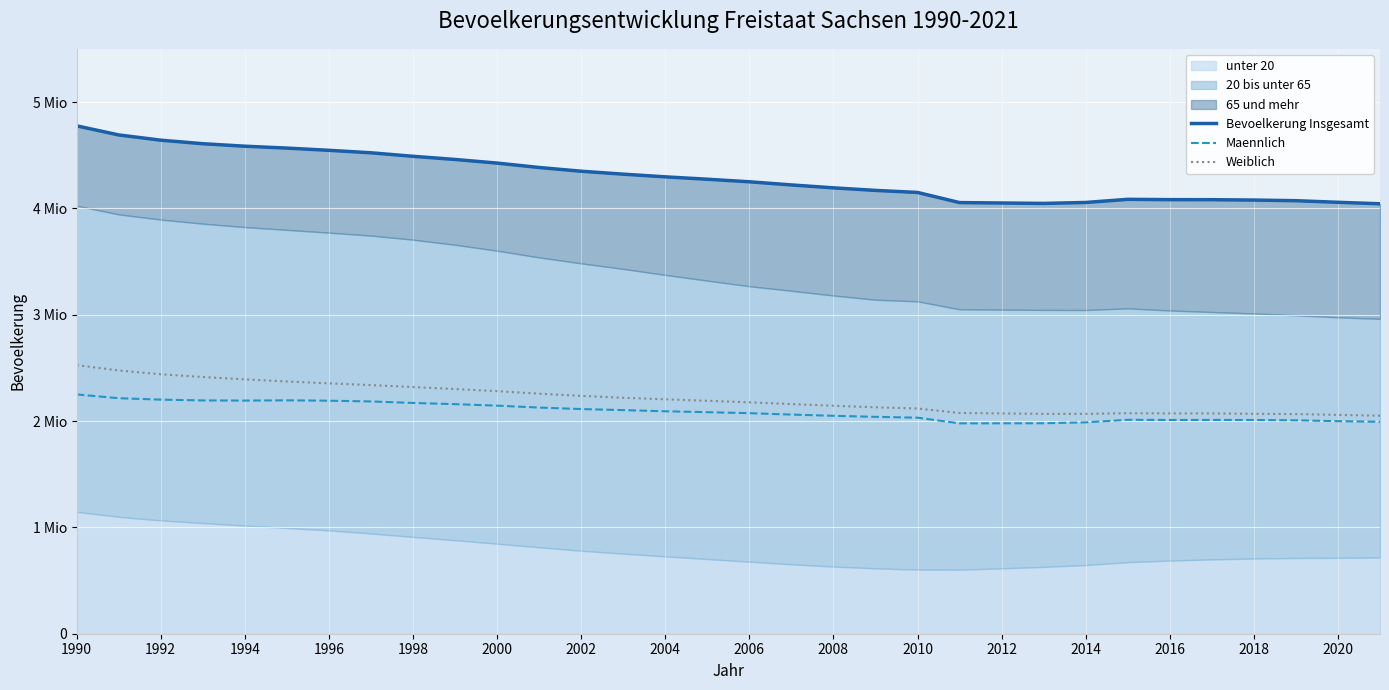

Which series has the widest spread of values?

Bevoelkerung Insgesamt